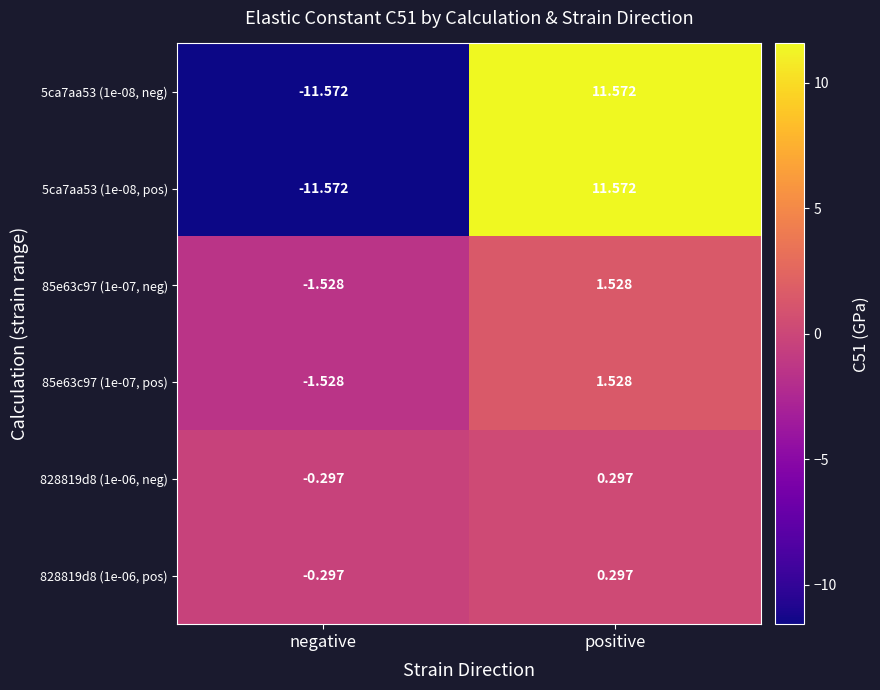

At which category is the sum across all series the highest?

positive